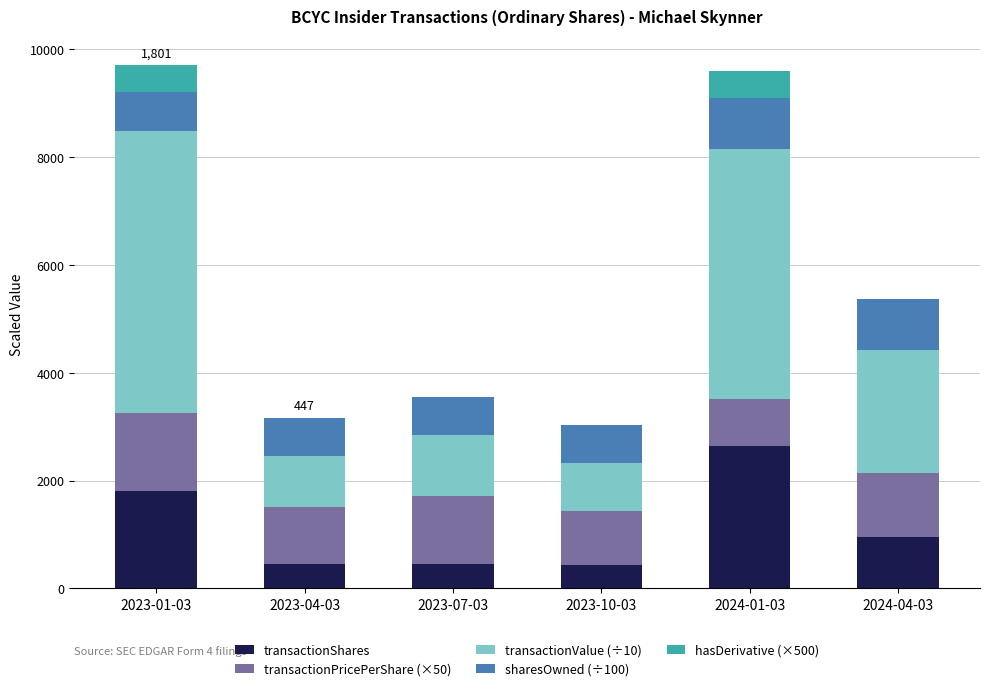

What is the highest value of the transactionShares series?

2643.0